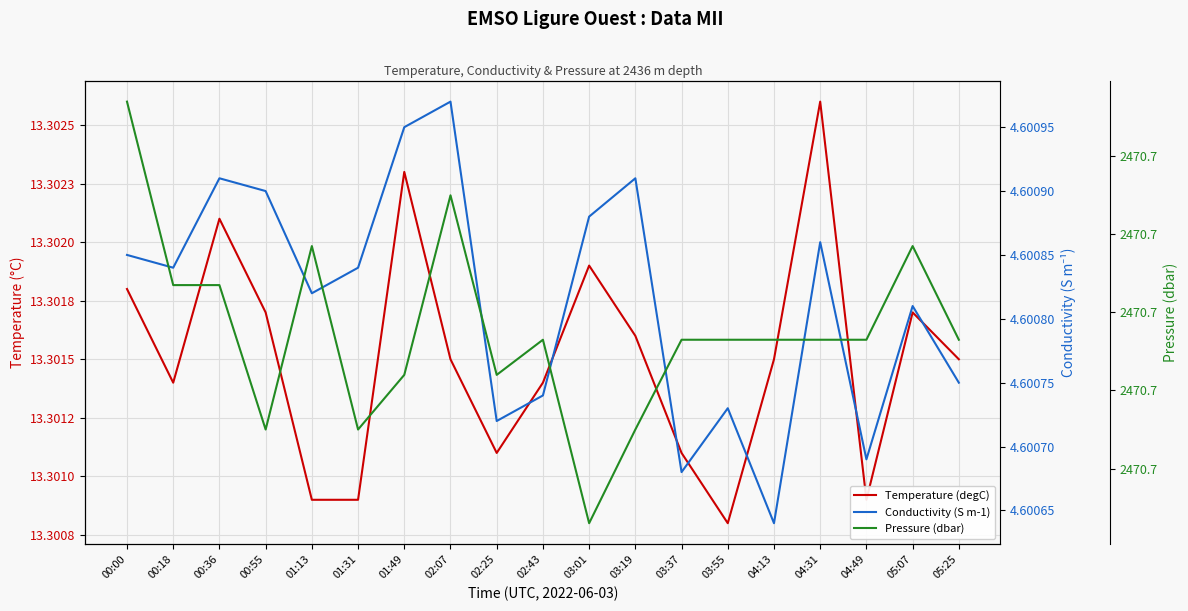

Count the number of categories in the chart.

19